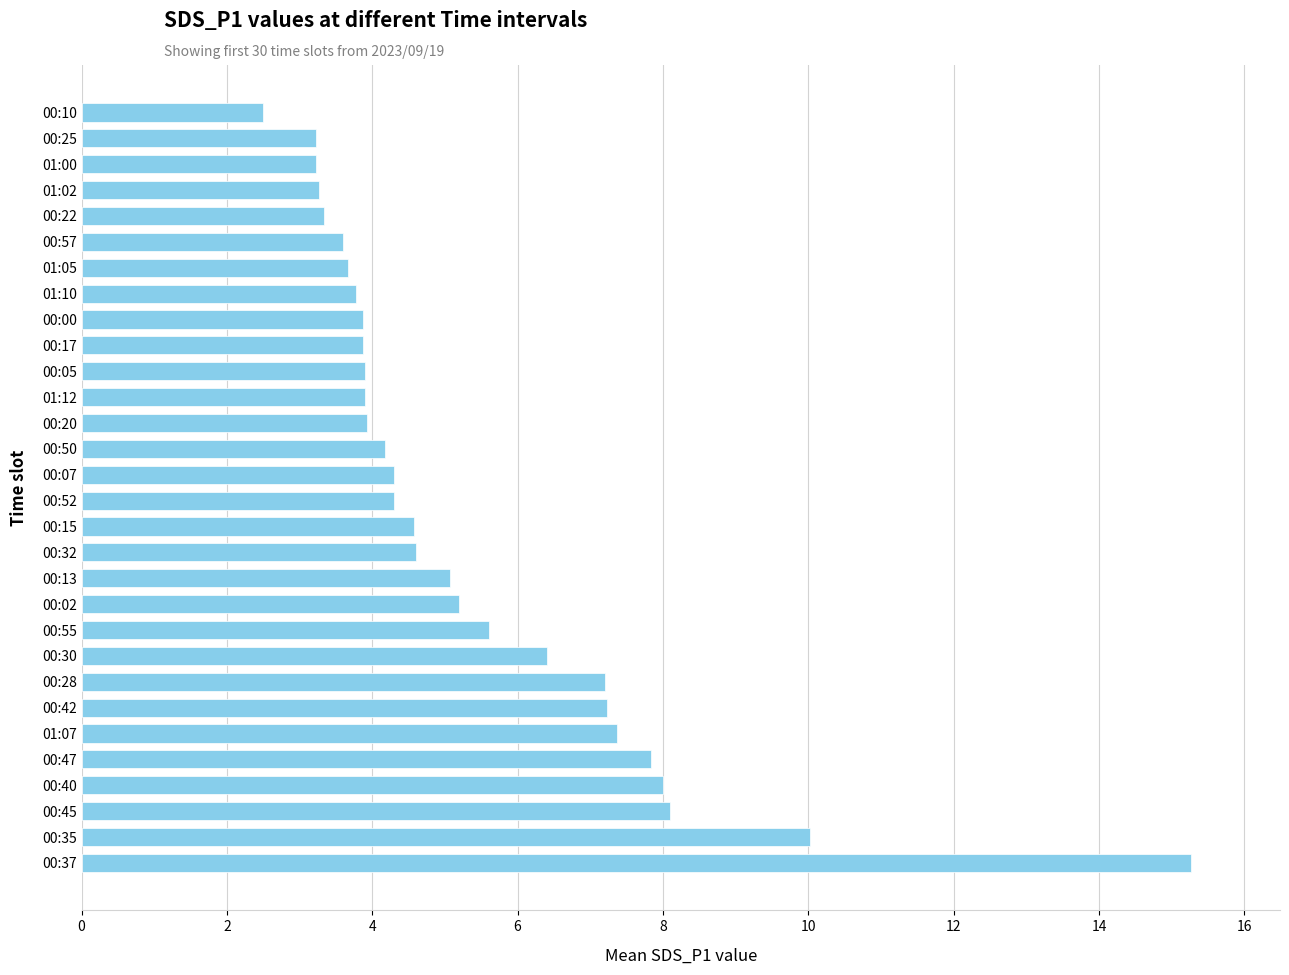

What is the change in value from 00:07 to 01:00?

-1.1